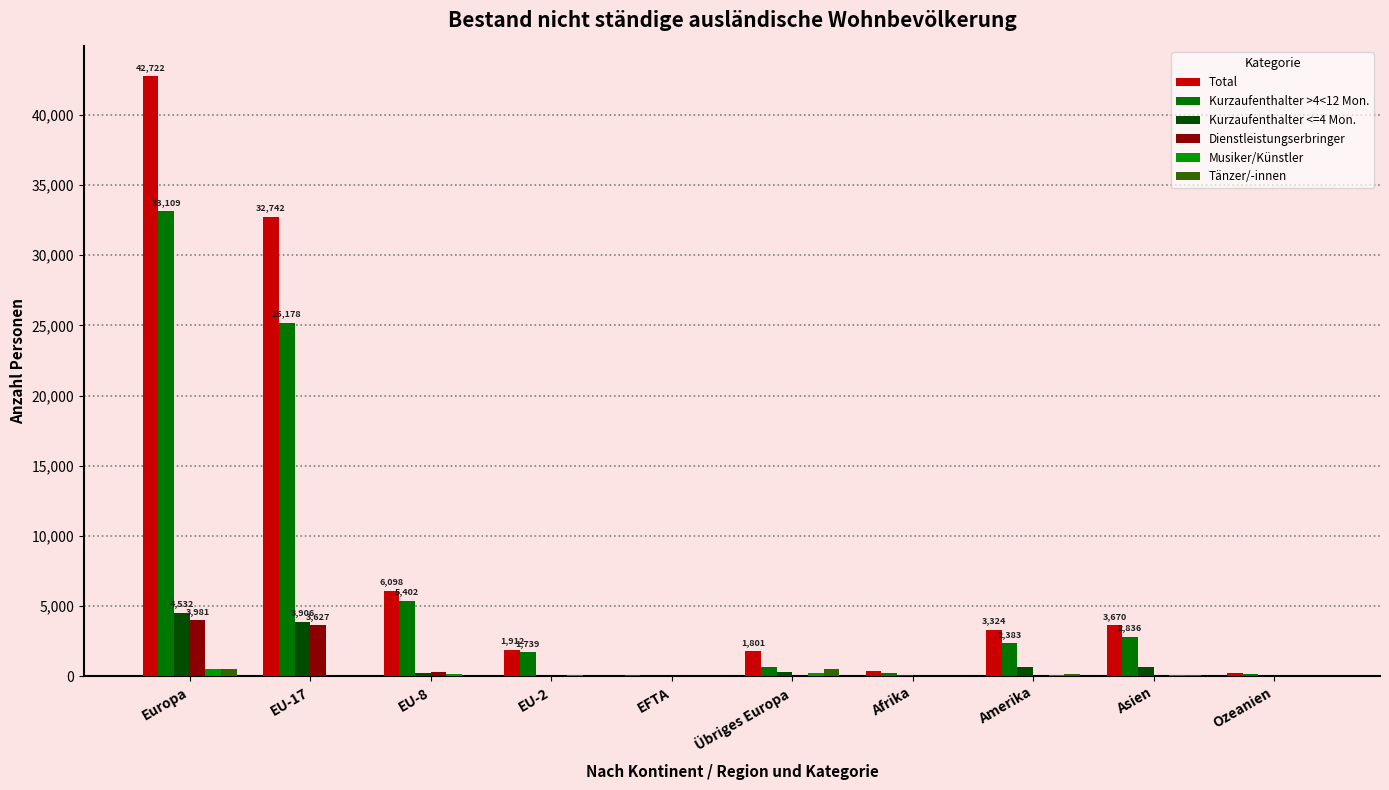

What is the total value across all series at Afrika?

836